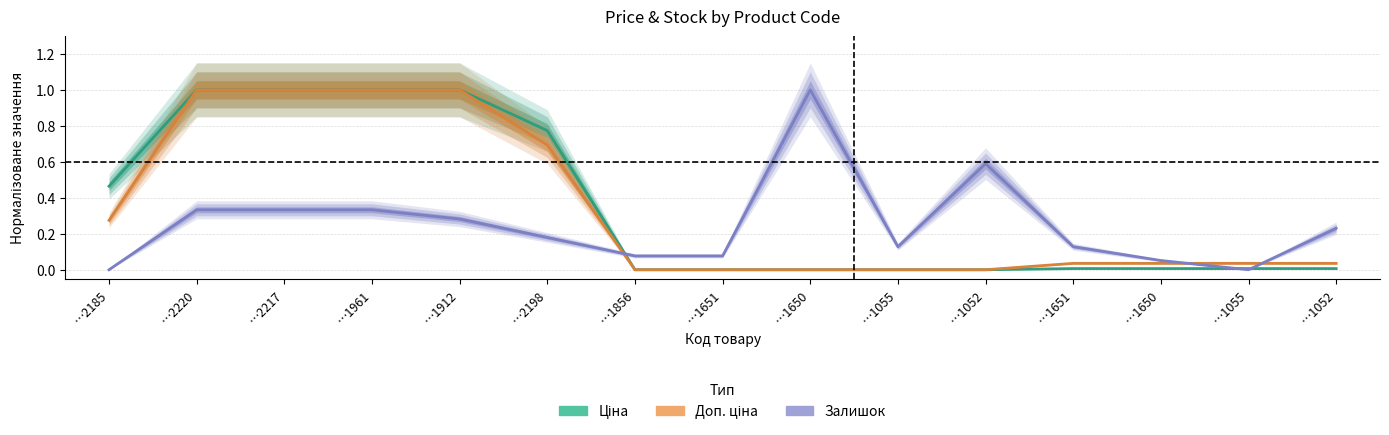

What is the difference between the Ціна values at …1912 and …1856?

1.0